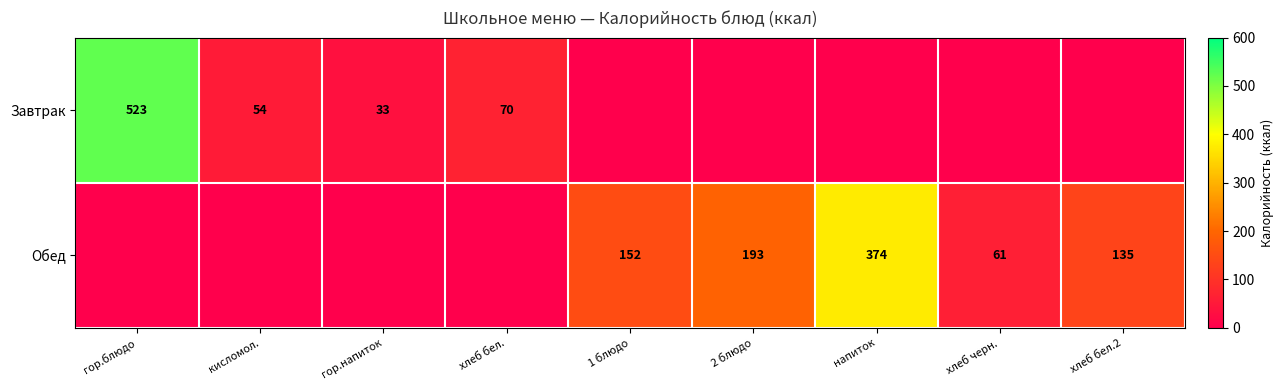

The value of Обед at 2 блюдо is 39. True or false?

False